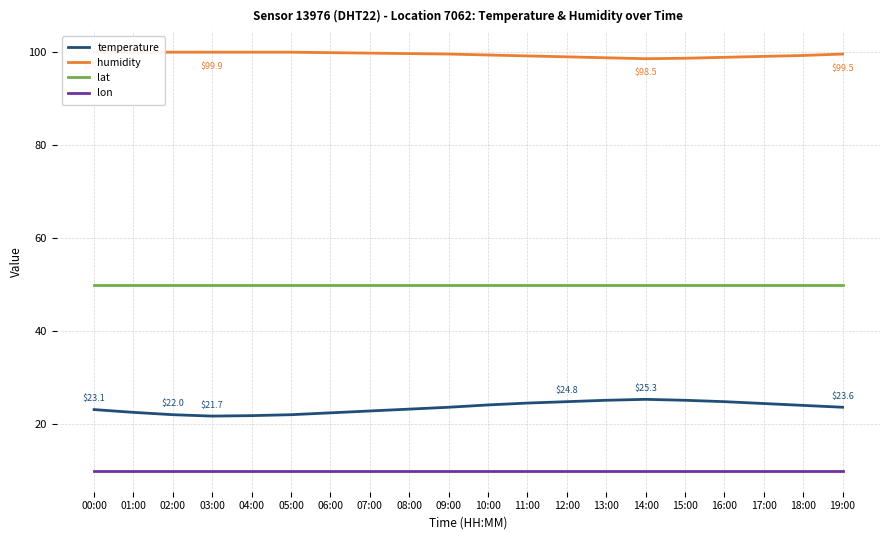

At 19:00, list the series in order from smallest to largest.

lon, temperature, lat, humidity